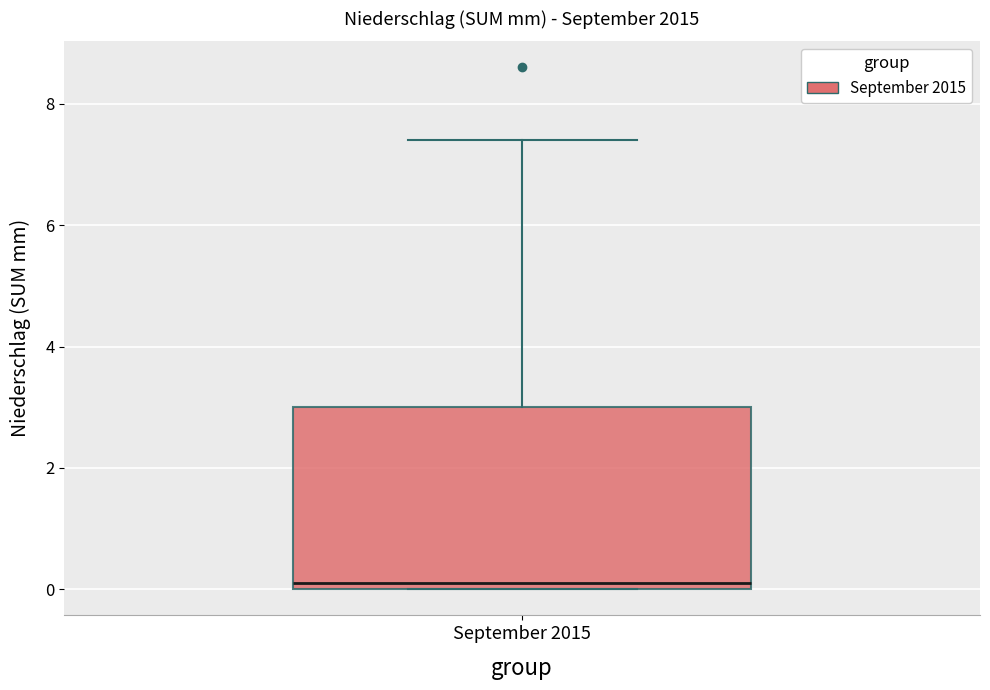

Transcribe this box plot: give where the median line is, the range the box spans, and where the two whiskers end, as read against the y-axis. The values are not printed on the chart, so give them approximately, as read against the axis.

median 0.2, box 0.0 to 3.0, whiskers 0.0 to 7.4